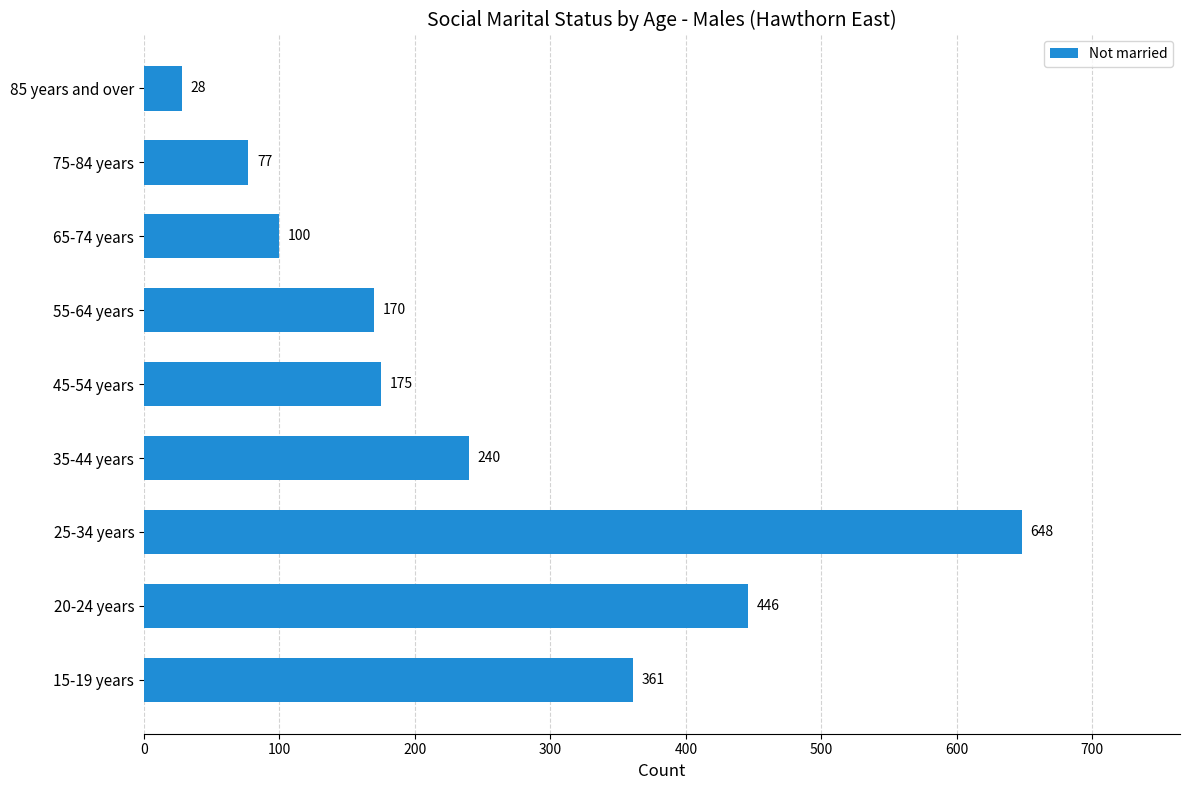

What is the difference between the maximum and minimum values?

620